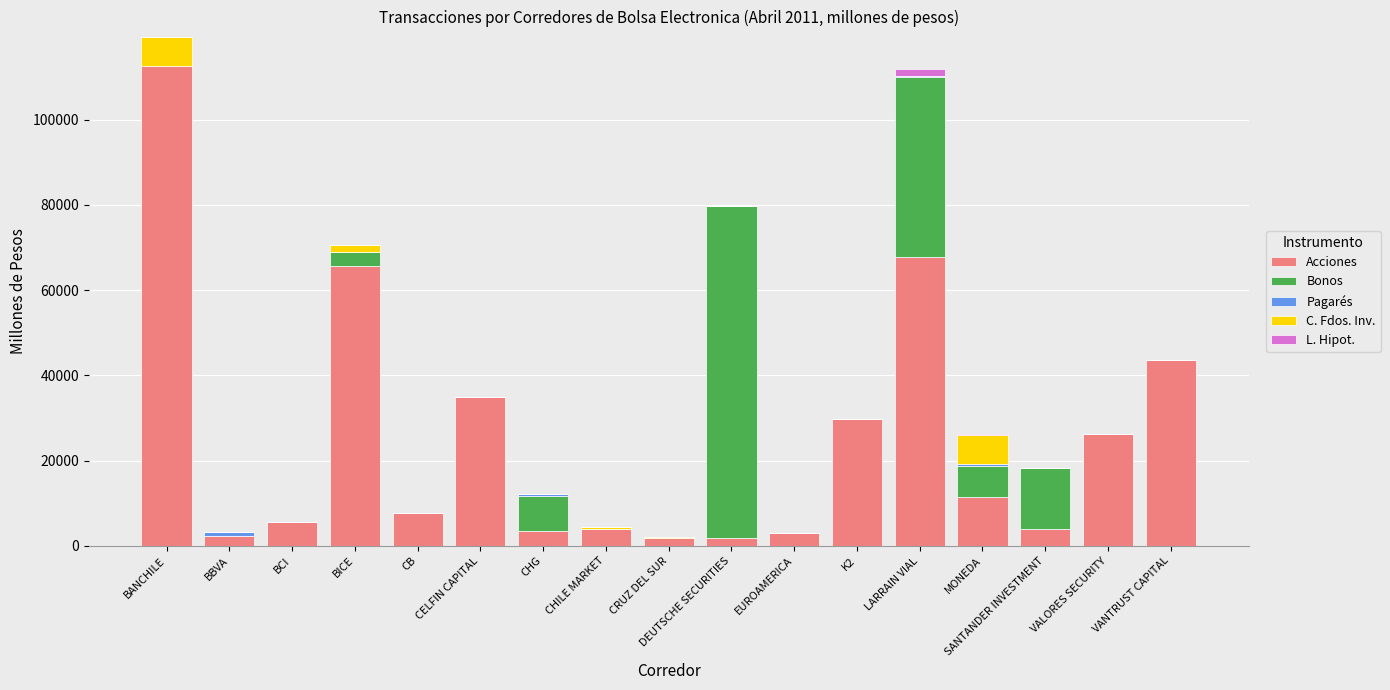

Which category has the highest value in the Acciones series?

BANCHILE